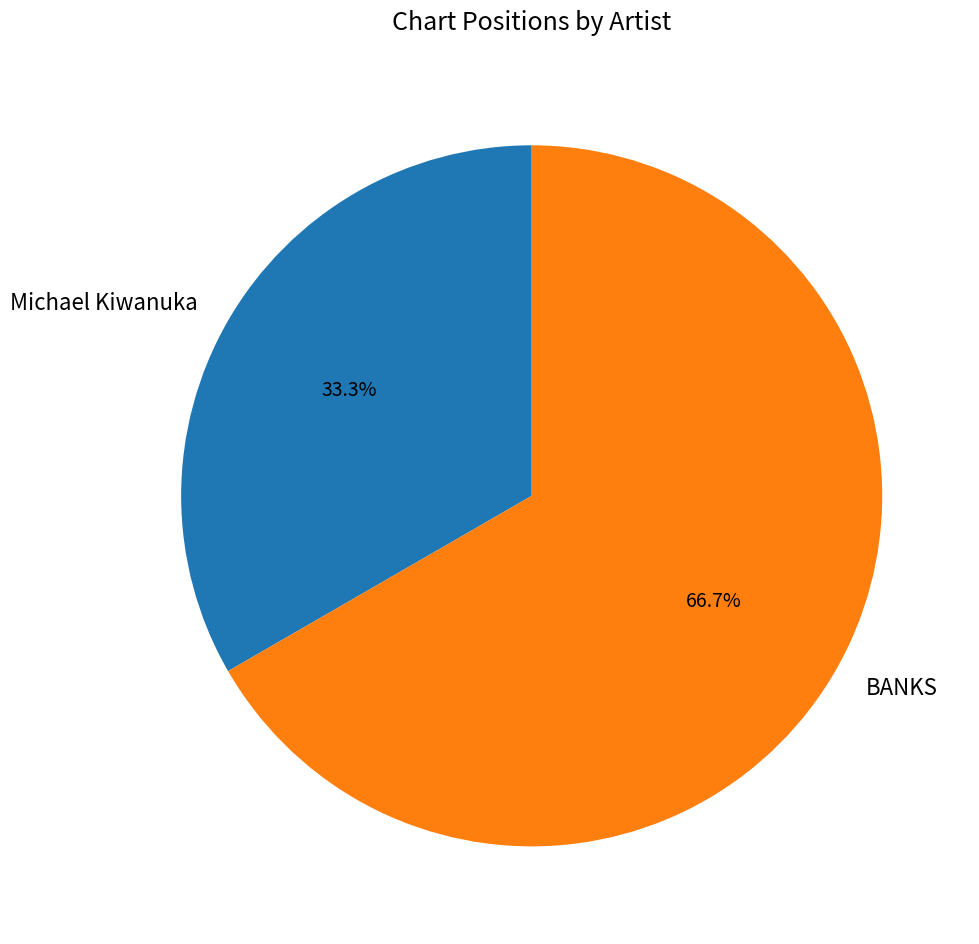

Which category accounts for the majority?

BANKS